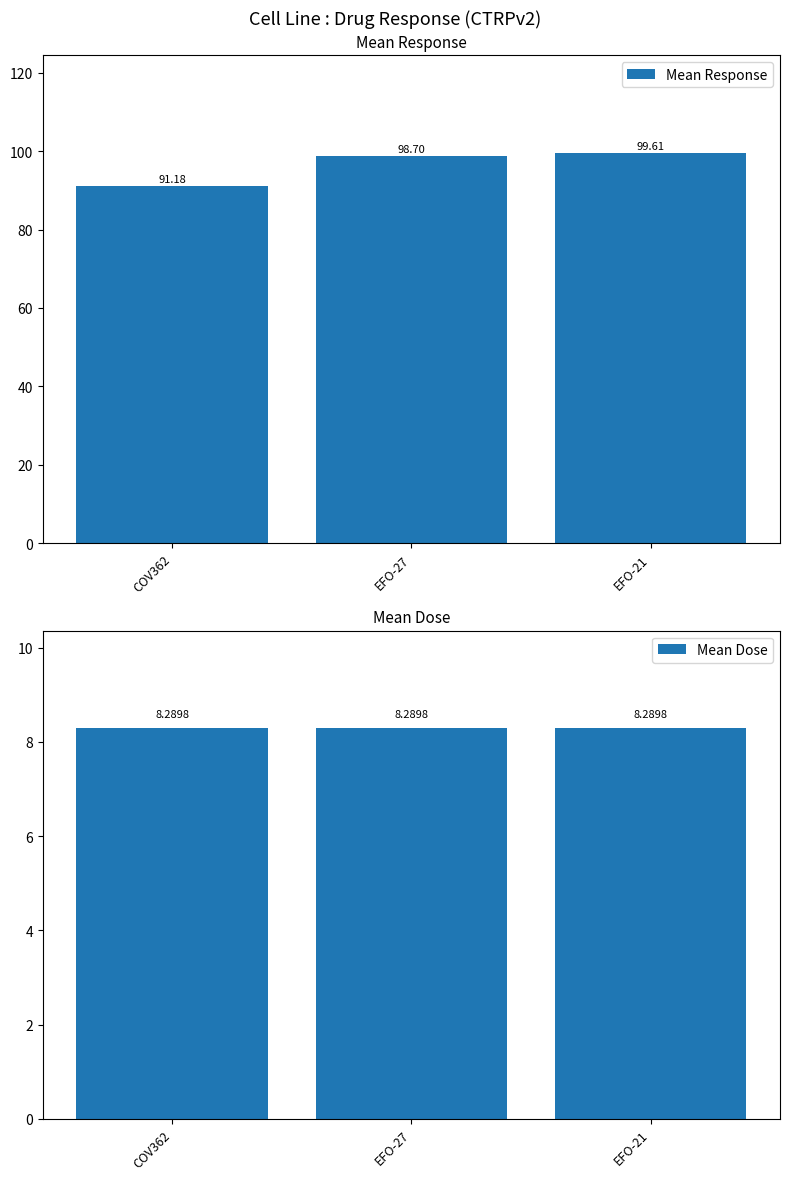

True or false: Mean Dose has a value of 2.3 at EFO-21.

False